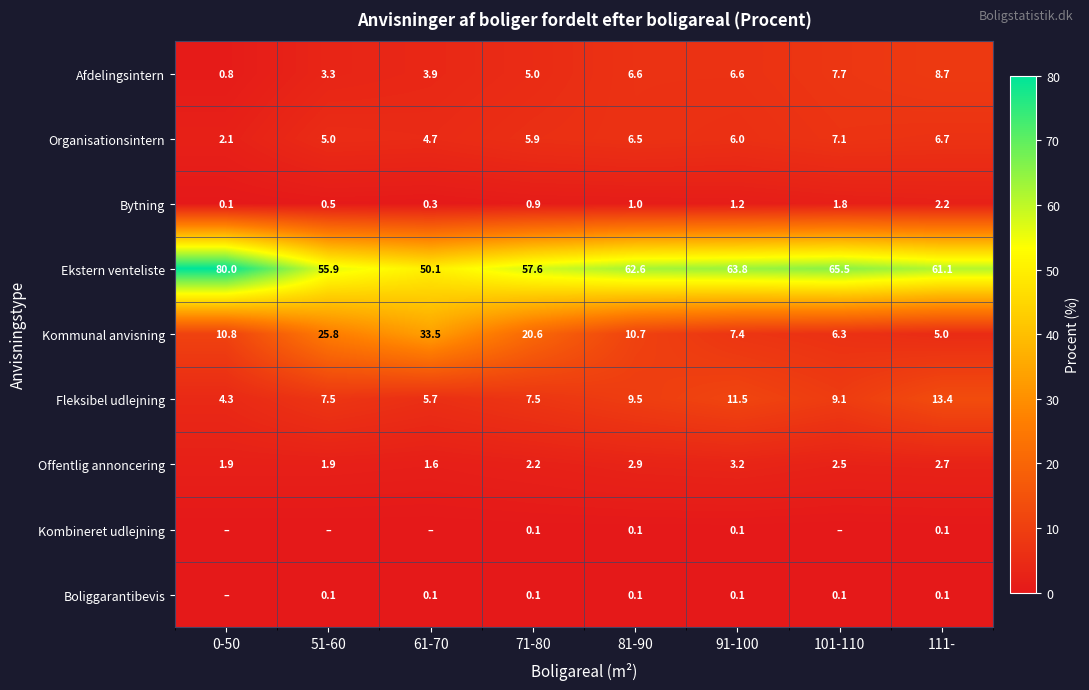

At which category is the sum across all series the highest?

101-110